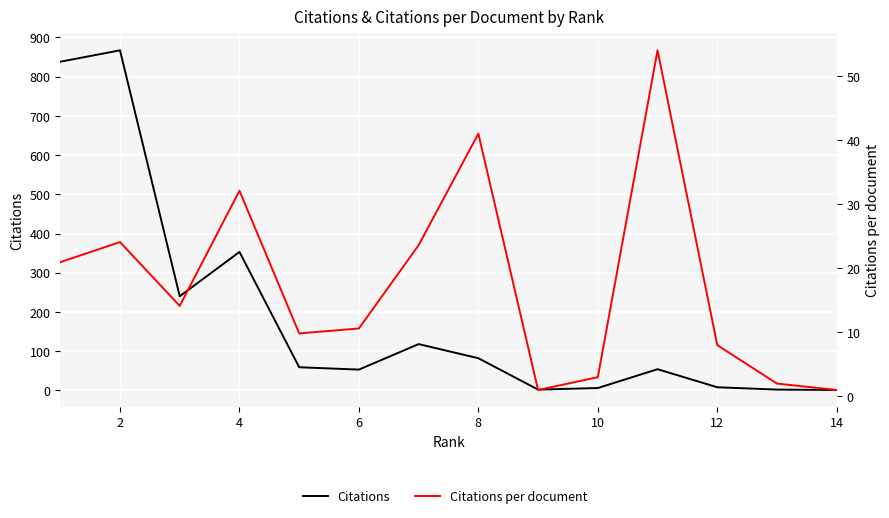

At which label is Citations per document closest to 27?

2